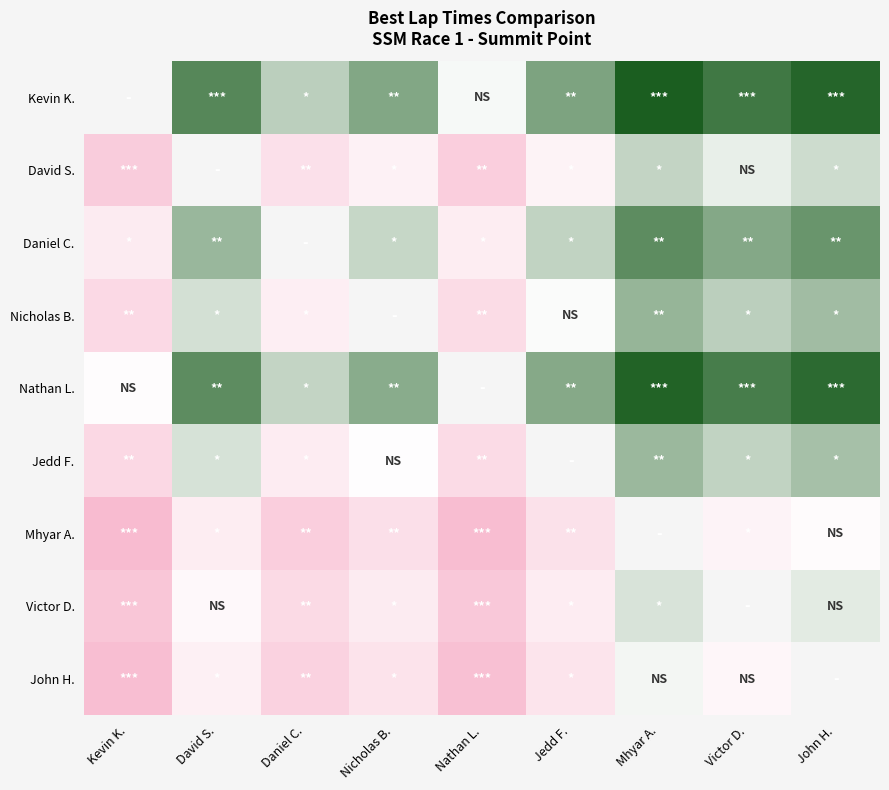

True or false: Mhyar A. has a value of -0.0 at John H..

True